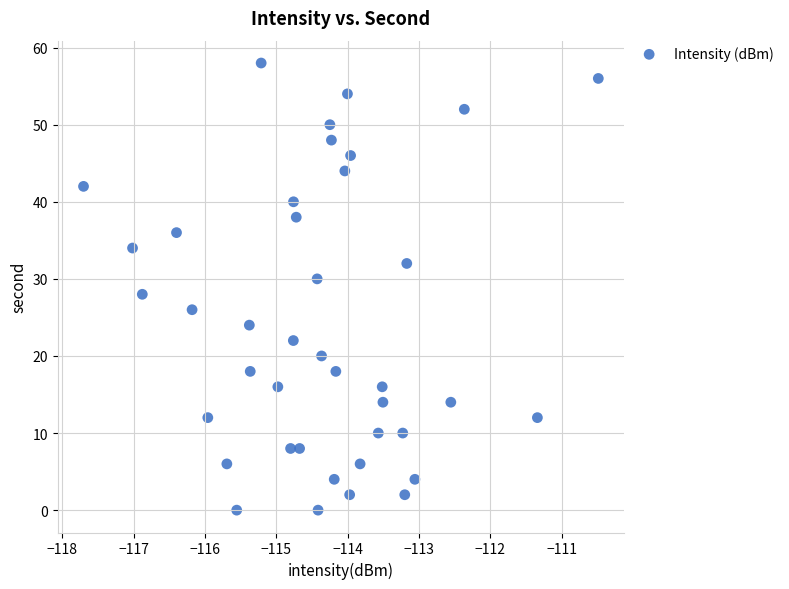

What is the range of Y values (max minus min)?

58